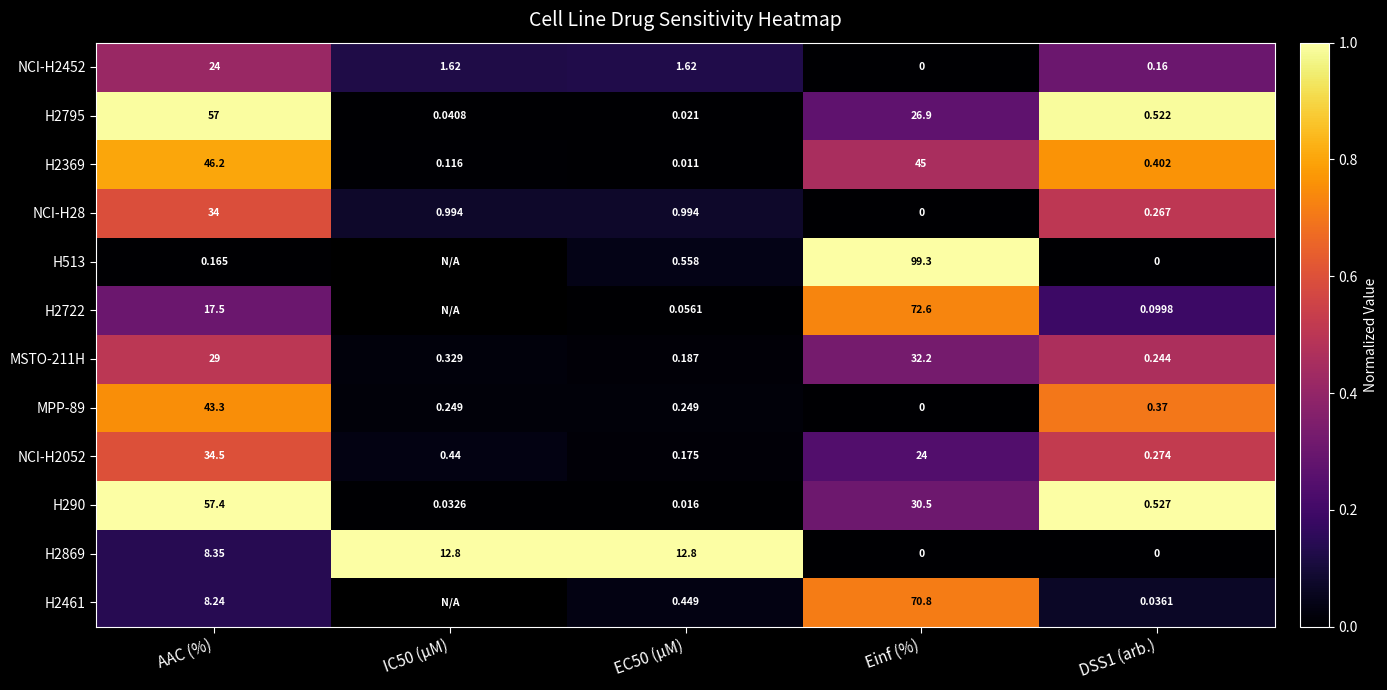

Is it true that H2869 equals 1.0 at EC50 (µM)?

True